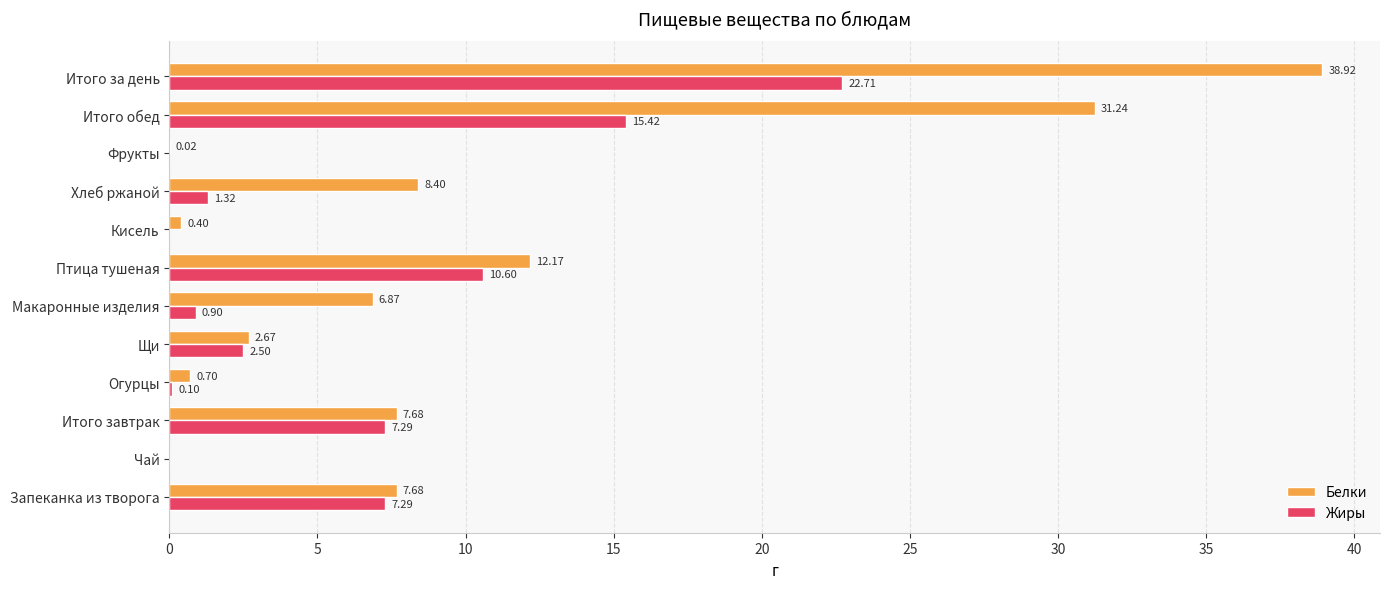

Where is Жиры nearest to the value 11?

Птица тушеная